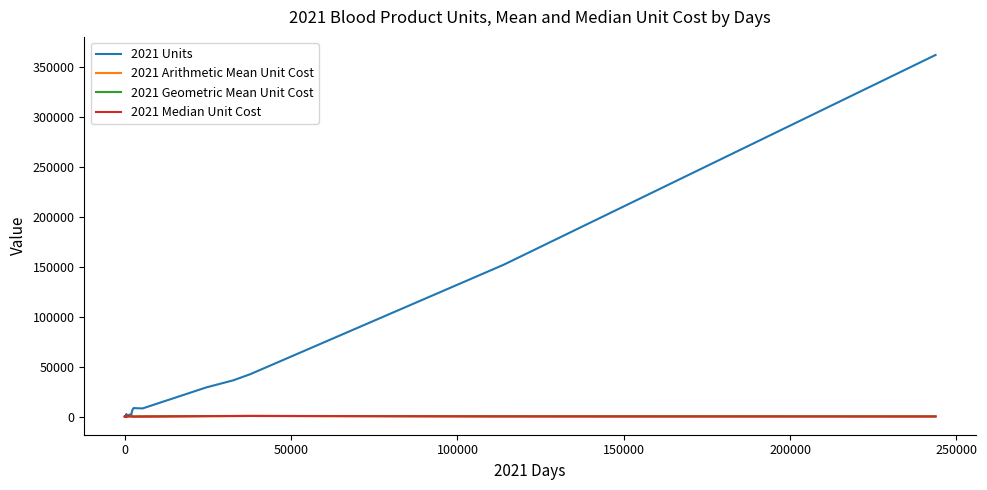

Which series has the largest range (max minus min)?

2021 Units